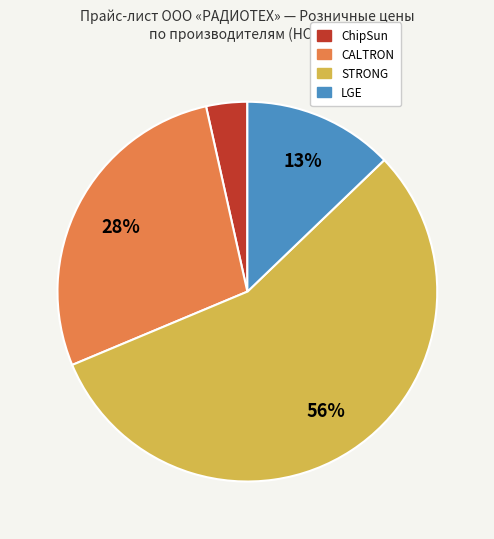

Which slice is the largest?

STRONG